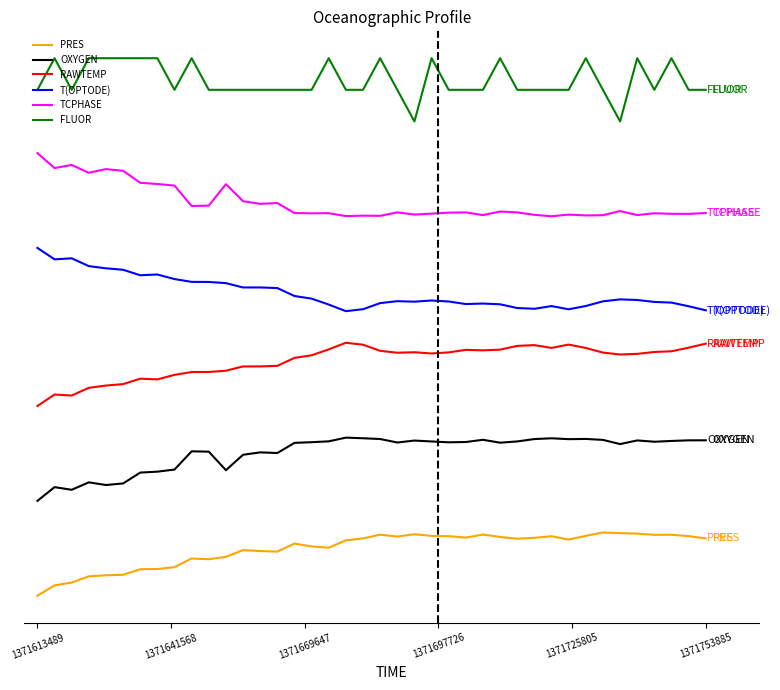

List the series in order of their peak value, highest first.

FLUOR, TCPHASE, T(OPTODE), RAWTEMP, OXYGEN, PRES